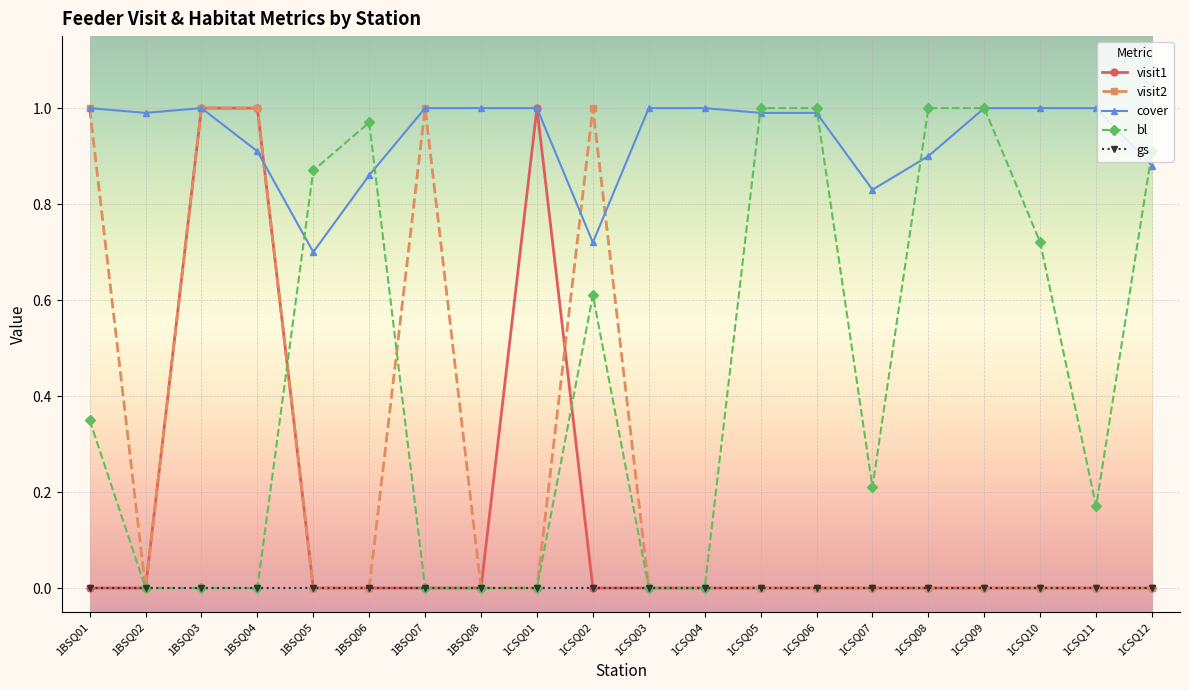

True or false: visit1 has a value of 0.4 at 1BSQ02.

False